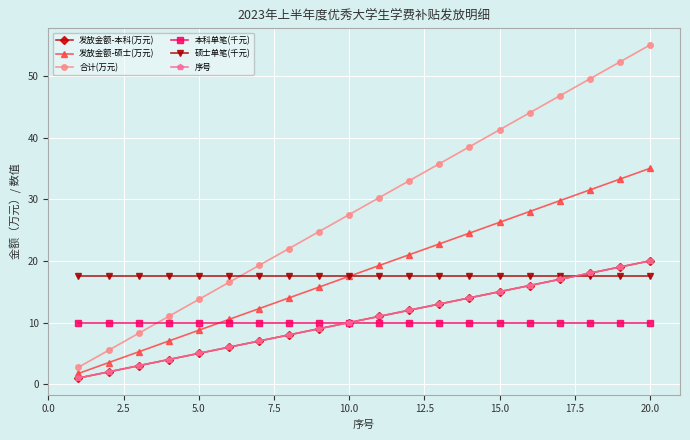

What is the highest value of the 硕士单笔(千元) series?

17.5